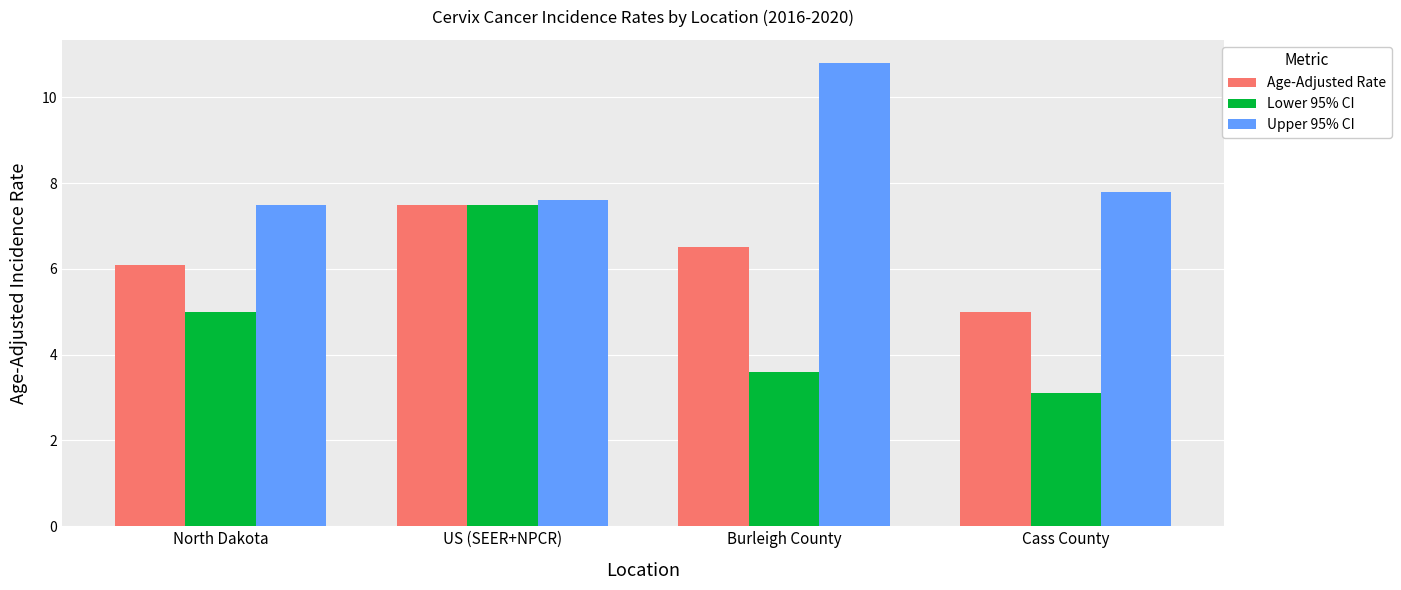

Between North Dakota and Burleigh County, which series saw the biggest shift?

Upper 95% CI